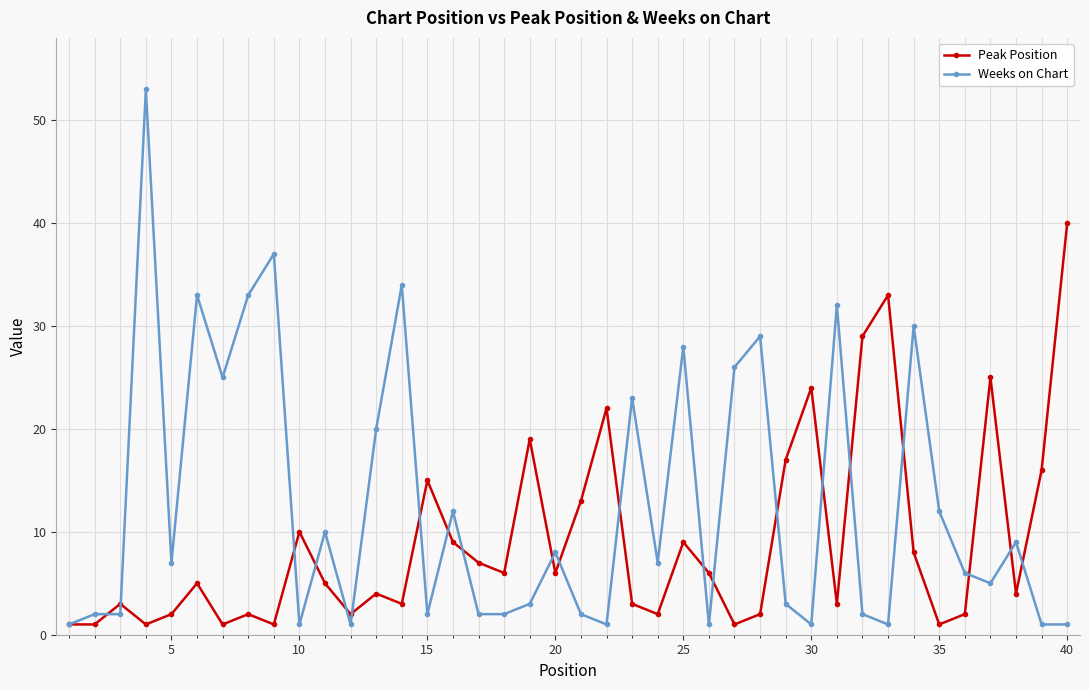

Which series has the largest range (max minus min)?

Weeks on Chart